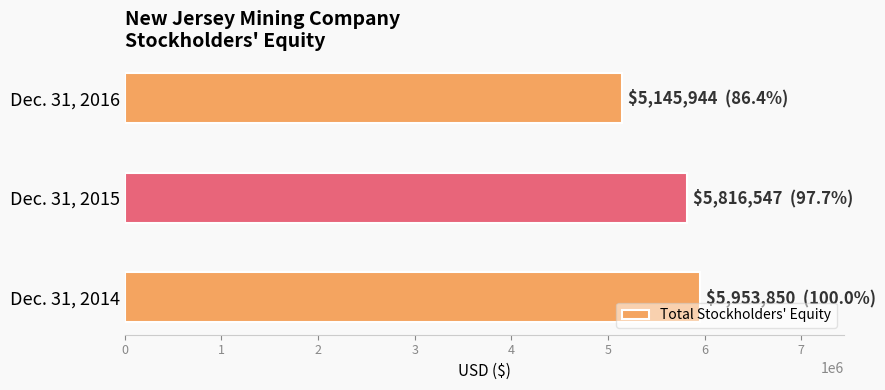

The value at Dec. 31, 2016 is 5145944. True or false?

True